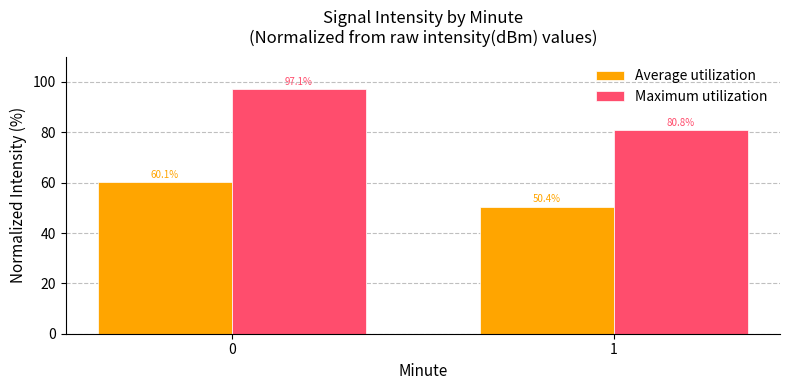

Reading left to right, transcribe all the data shown in this chart.

Average utilization: 60.1	50.4
Maximum utilization: 97.1	80.8